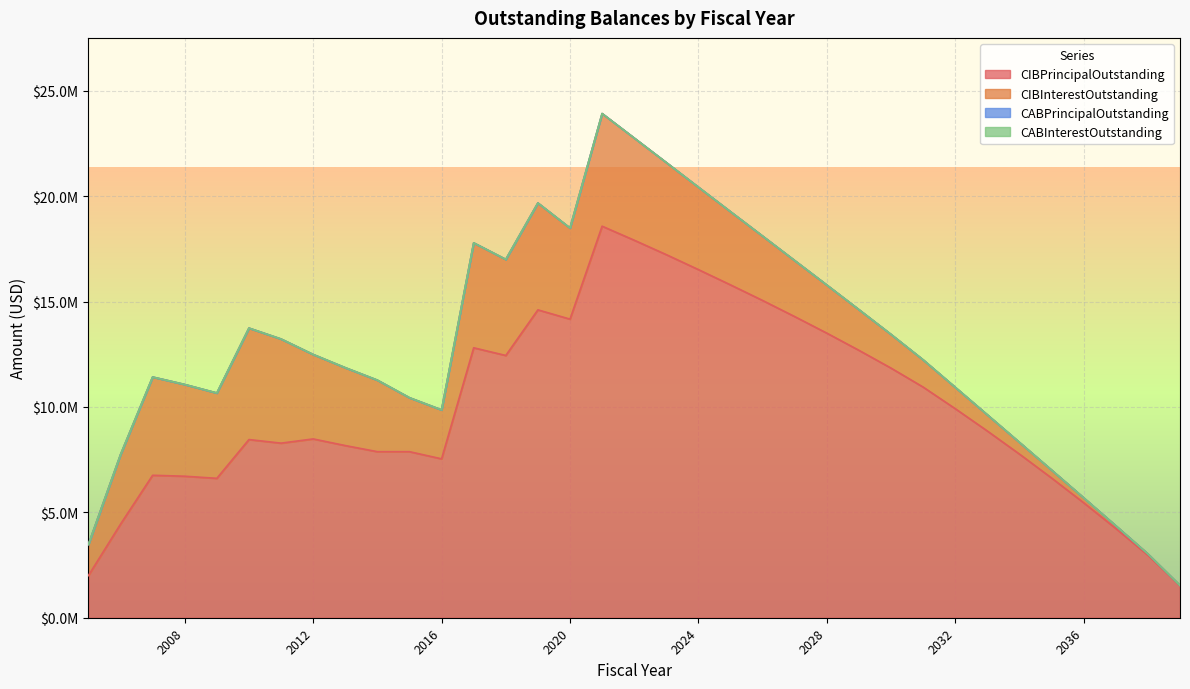

What are all the series names shown in the legend?

CIBPrincipalOutstanding, CIBInterestOutstanding, CABPrincipalOutstanding, CABInterestOutstanding